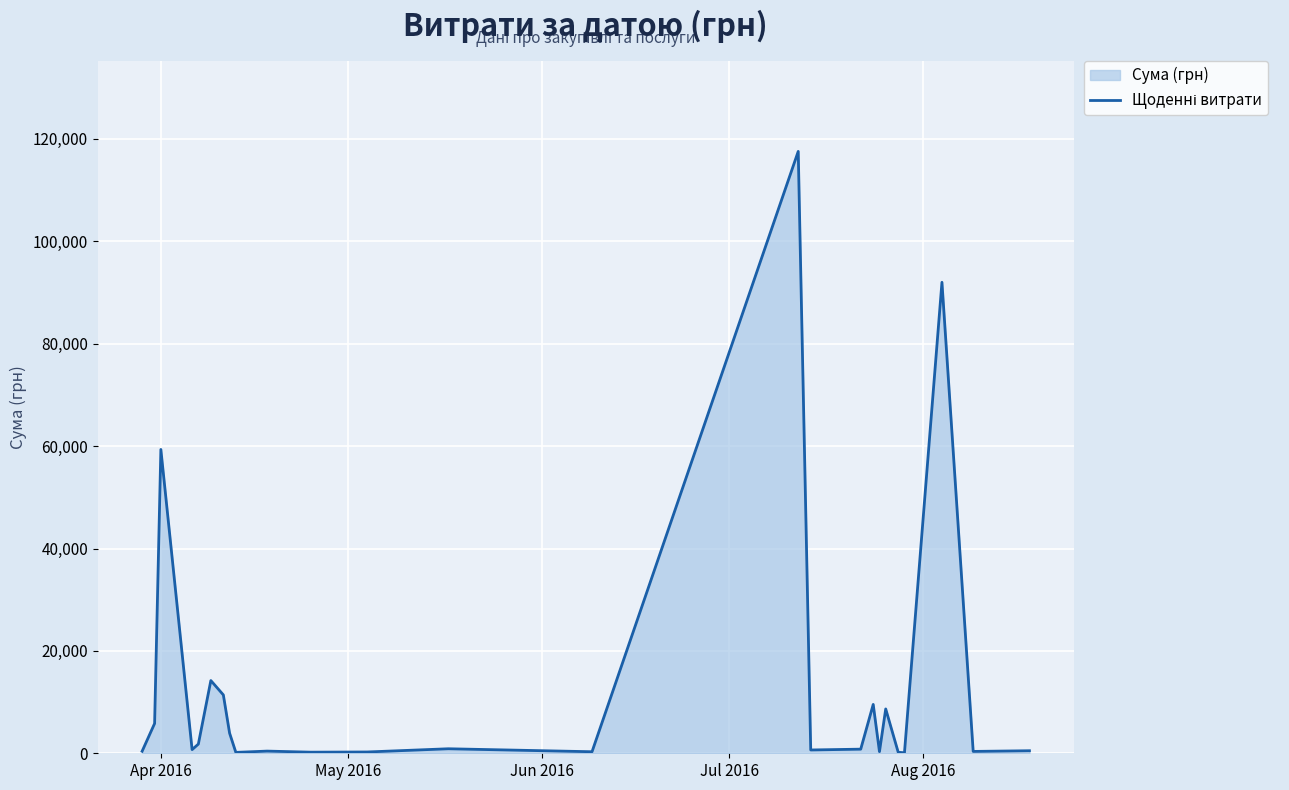

What is the value of the 24th point from the left?

361.8